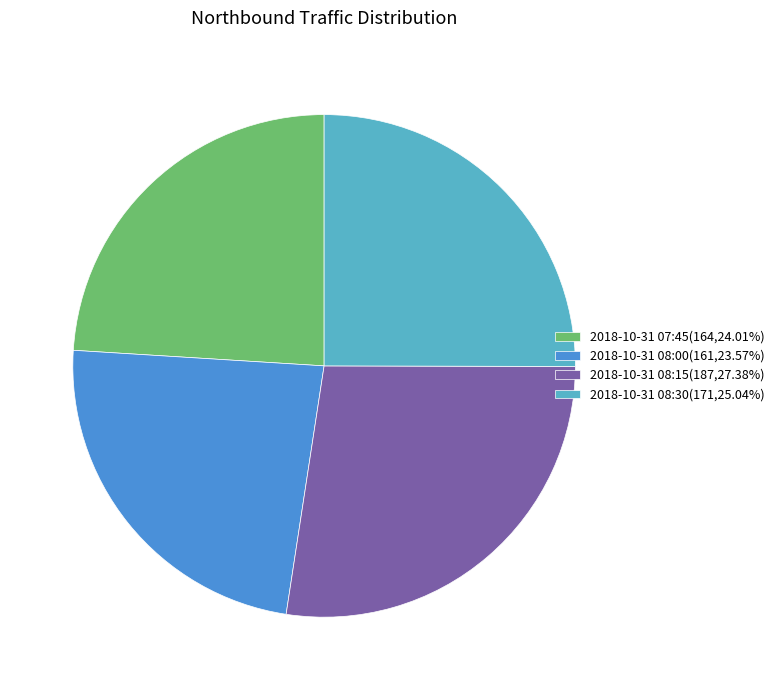

How many slices are in this pie chart?

4